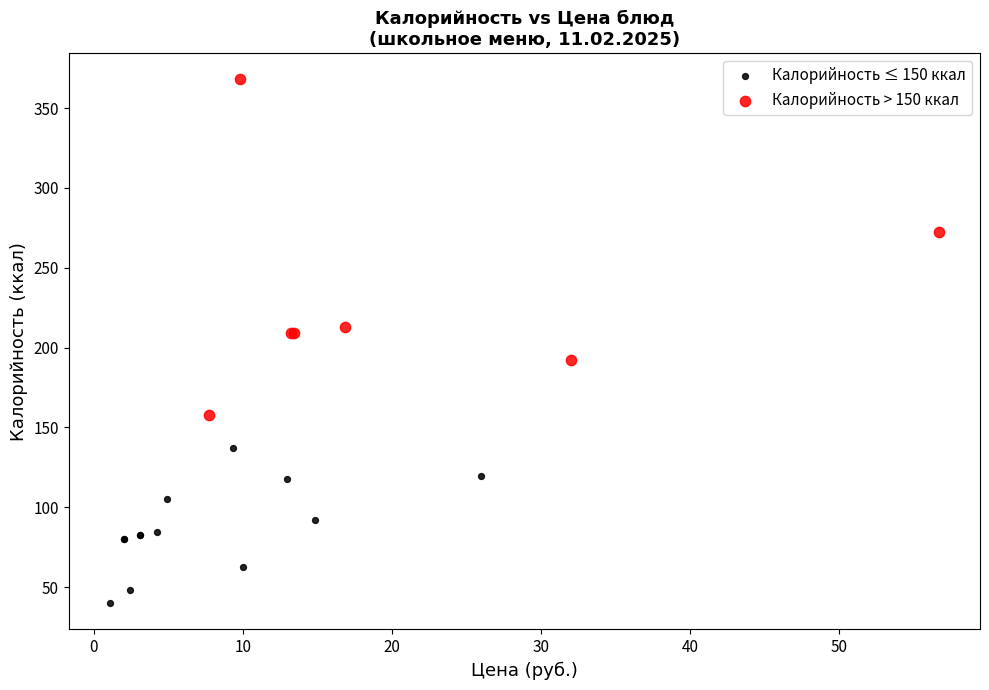

What are all the series names shown in the legend?

Калорийность ≤ 150 ккал, Калорийность > 150 ккал